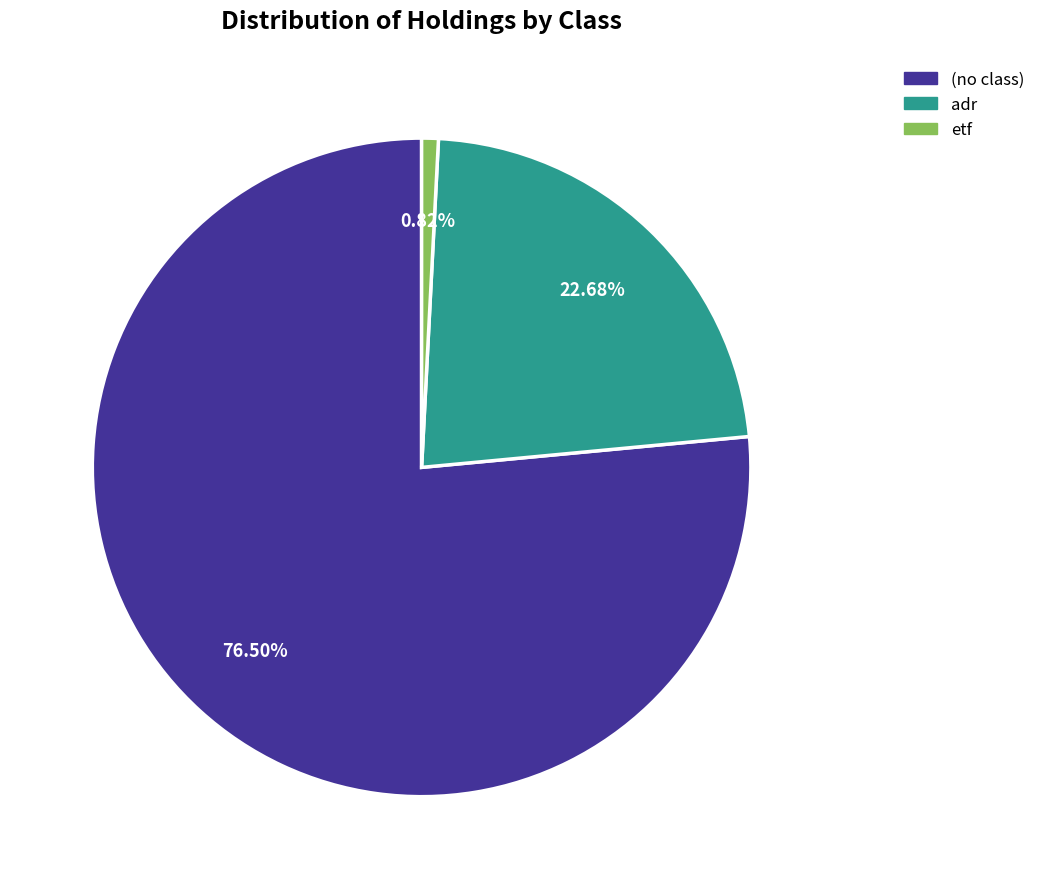

To the nearest percent, what is the difference between the largest and smallest slice percentages?

76%